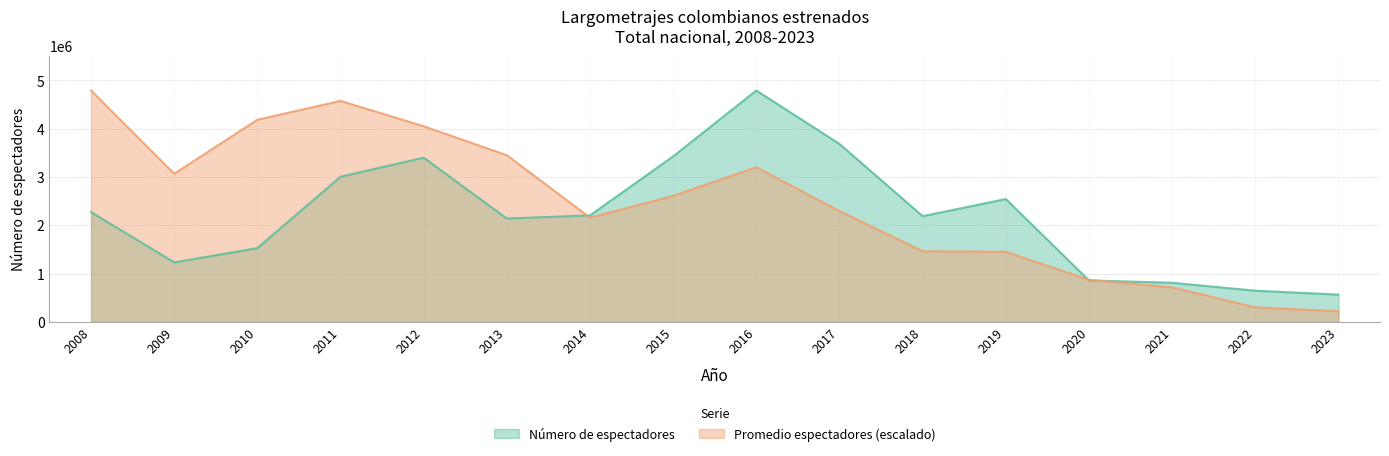

What are all the series names shown in the legend?

Número de espectadores, Promedio espectadores (escalado)